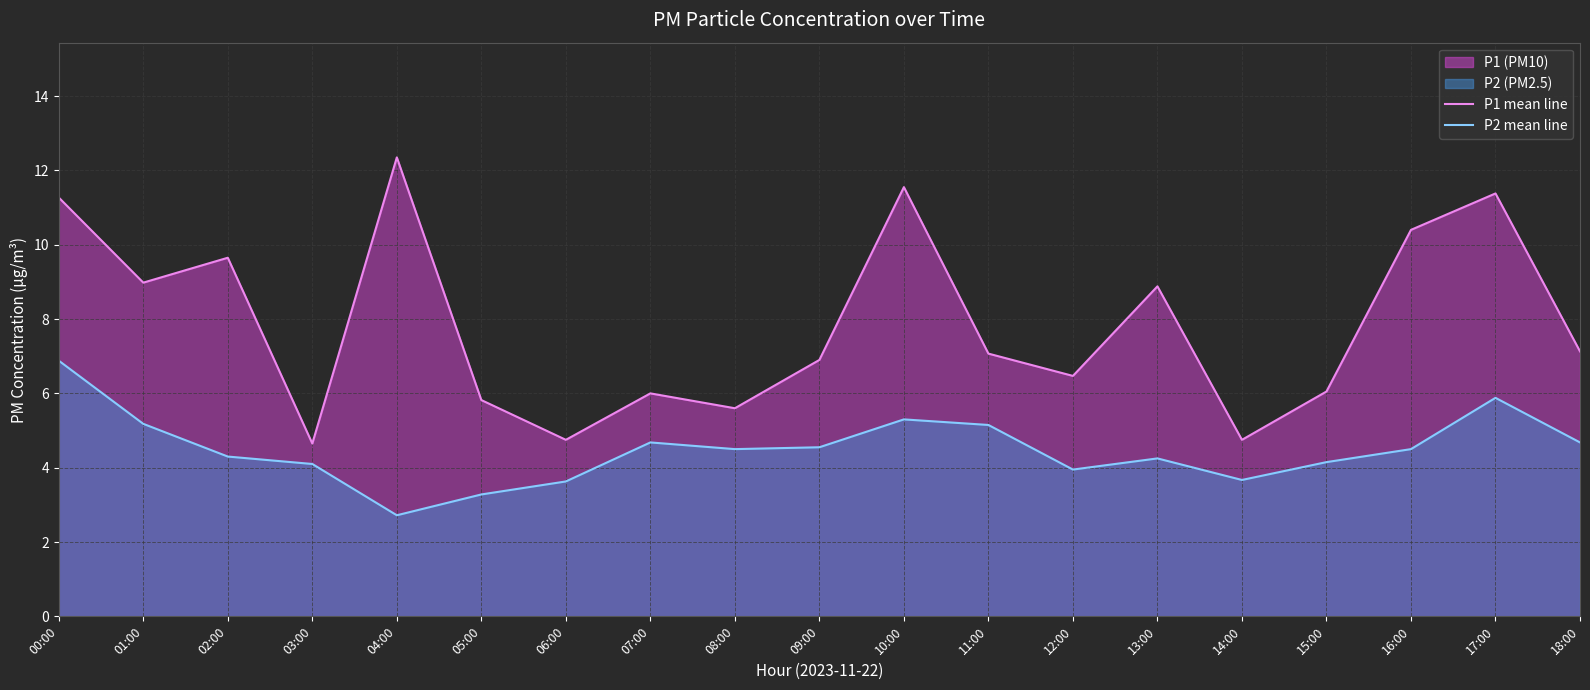

What is the smallest value displayed?

2.7